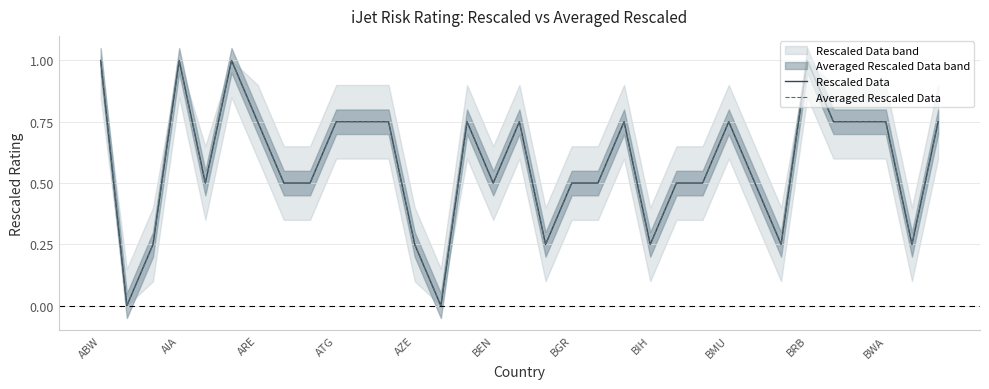

What is the sum of the Averaged Rescaled Data values at 11 and 23?

1.2